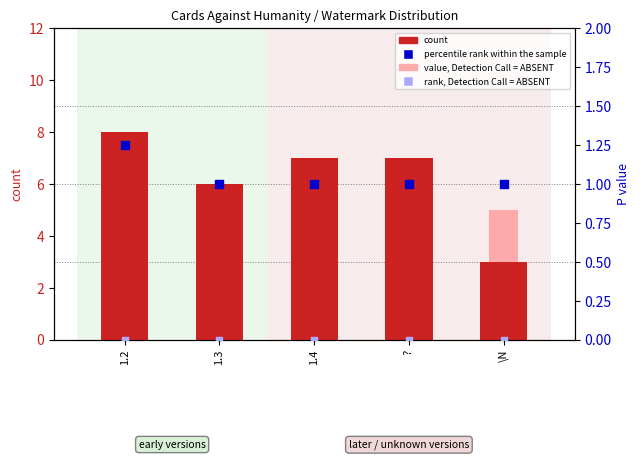

Which series has the widest spread of Y values?

count